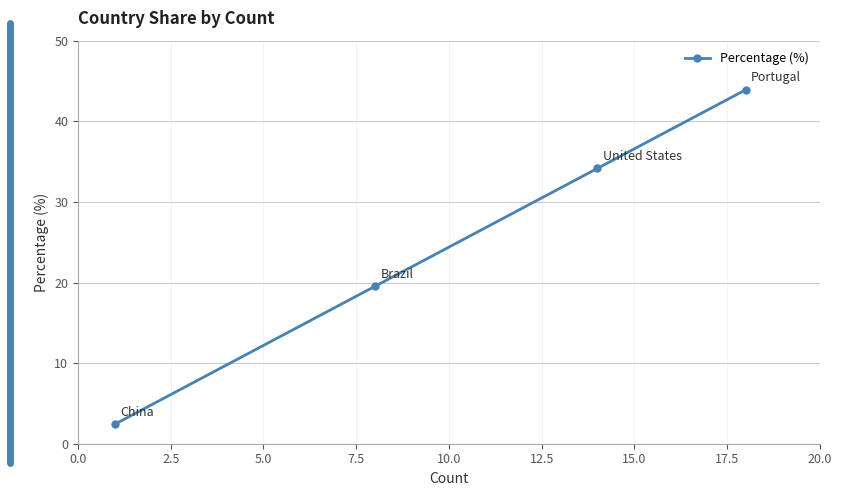

Reading left to right, extract all data points from this chart.

2.4	19.5	34.1	43.9